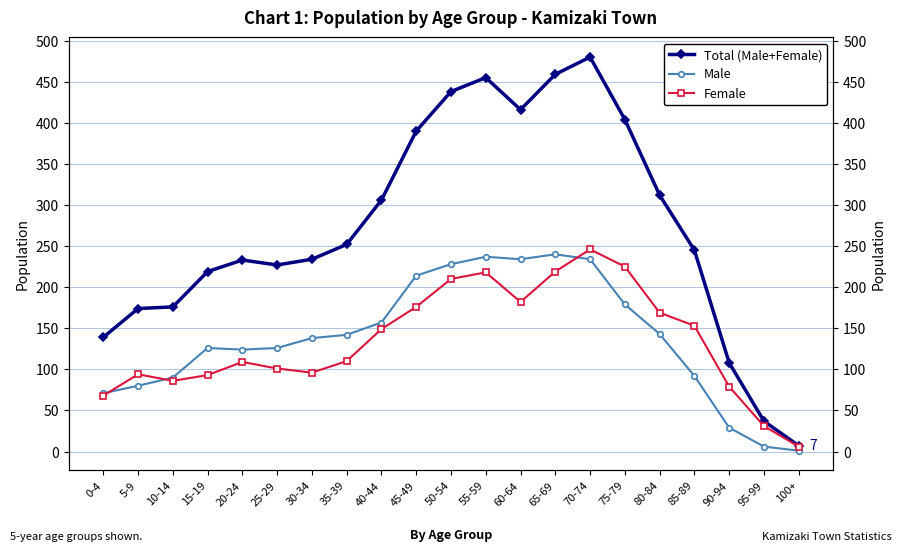

What is the value of the Female point at the 18th from the left?

153